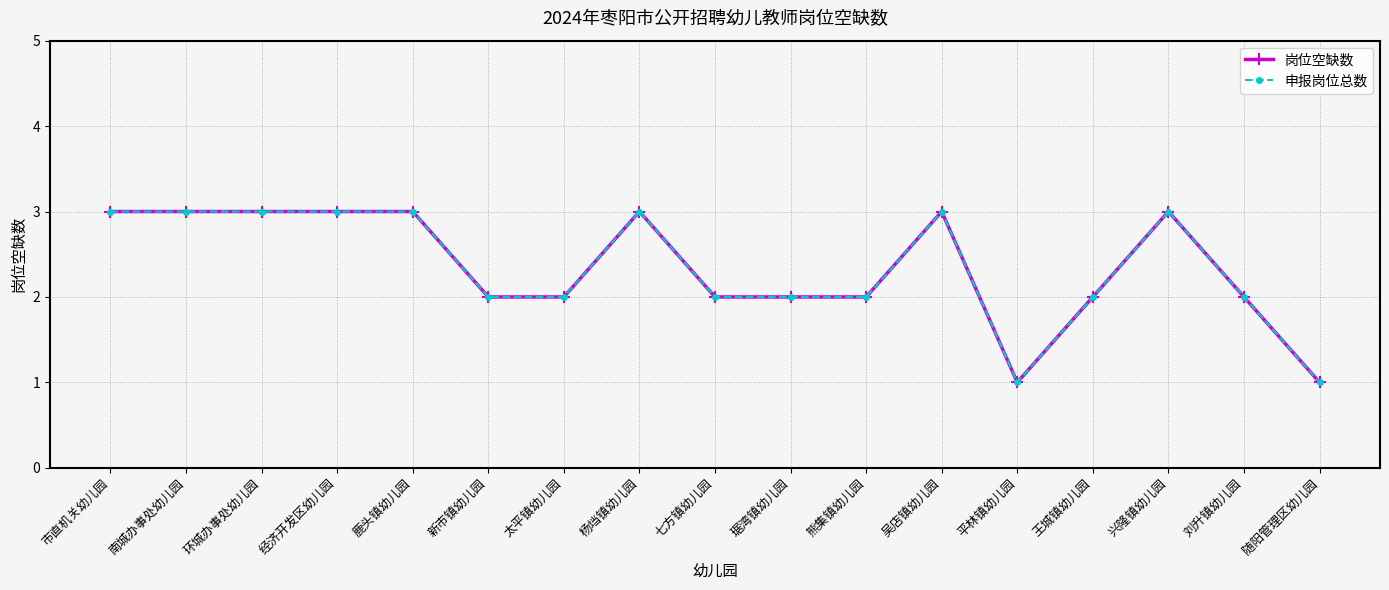

List the series in order of their peak value, lowest first.

岗位空缺数, 申报岗位总数